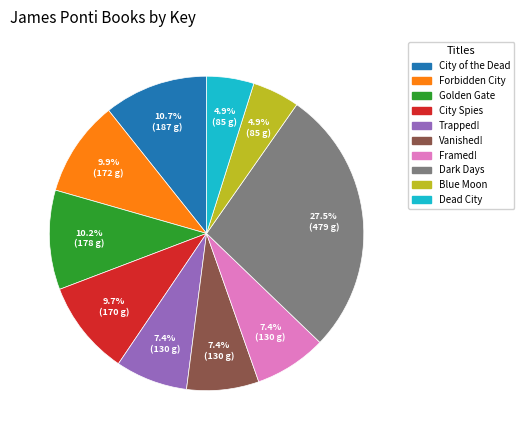

Is it true that Forbidden City is 24% of the pie?

False